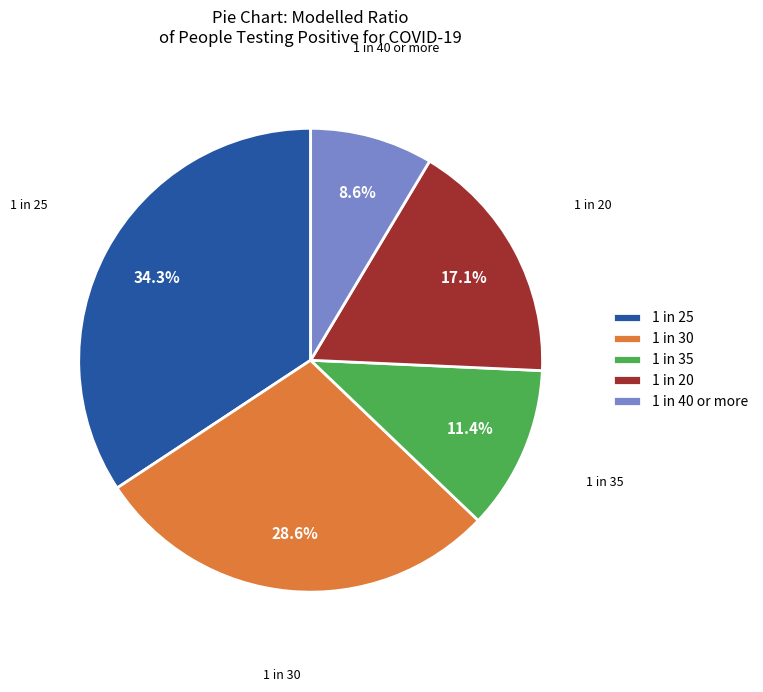

Between 1 in 25 and 1 in 35, which is larger?

1 in 25